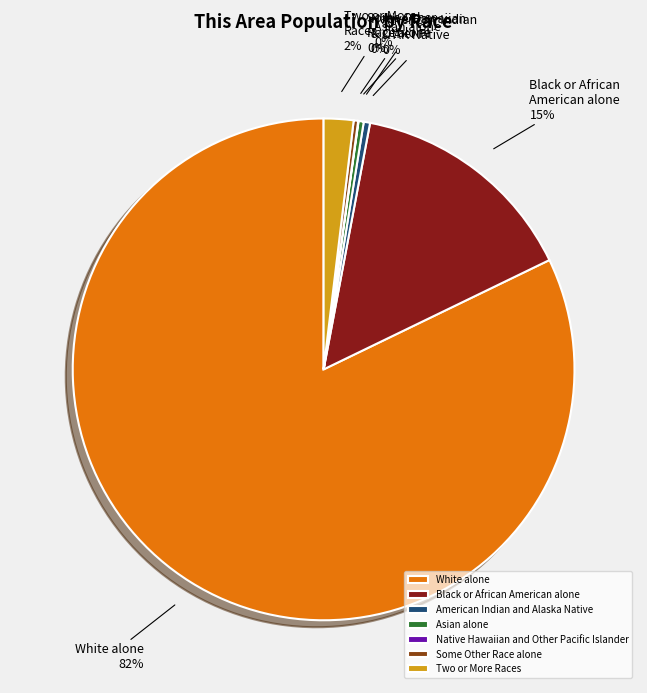

What is the ratio of the value at Two or More Races to the value at Some Other Race alone?

6.7